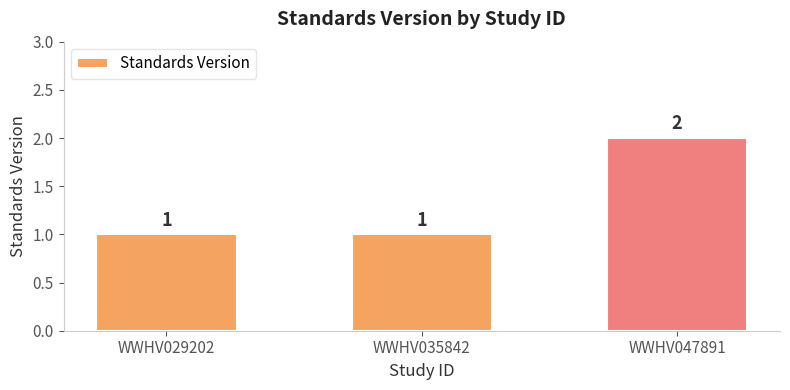

What is the sum of the values at WWHV035842 and WWHV047891?

3